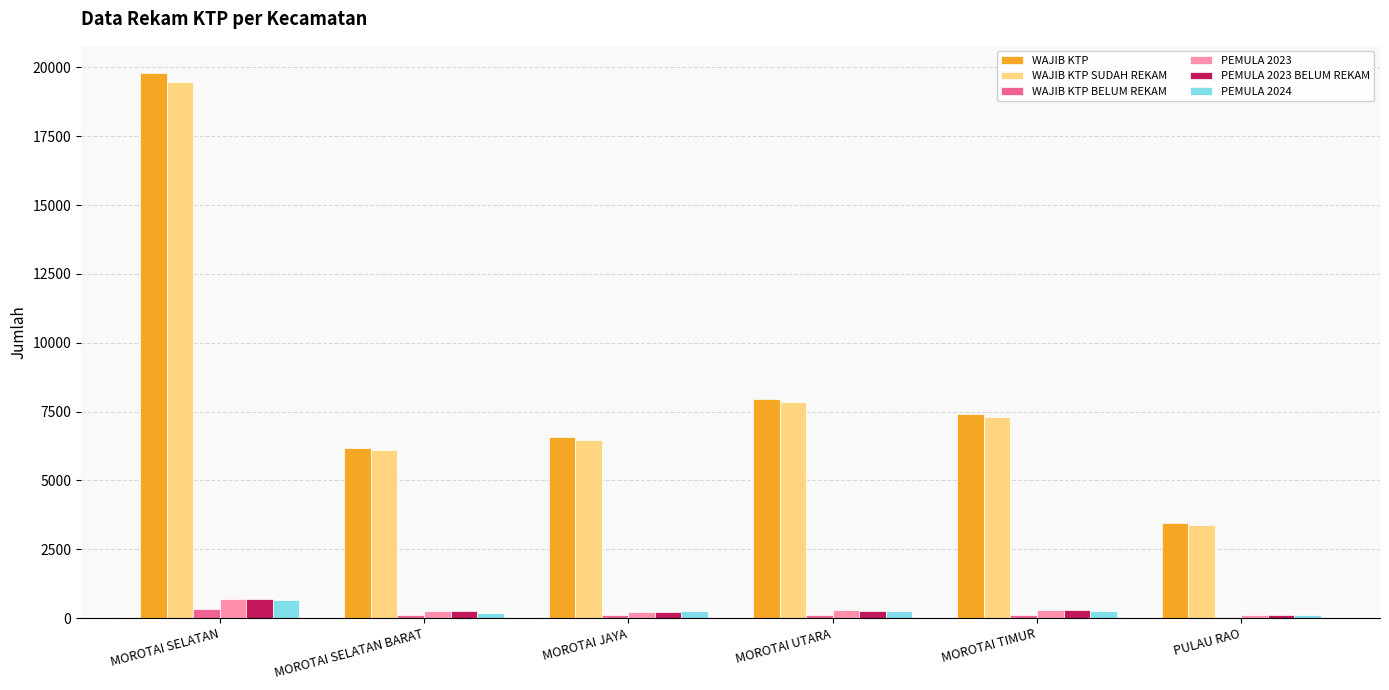

Is the value of PEMULA 2023 at PULAU RAO greater than the value of WAJIB KTP SUDAH REKAM at PULAU RAO?

No